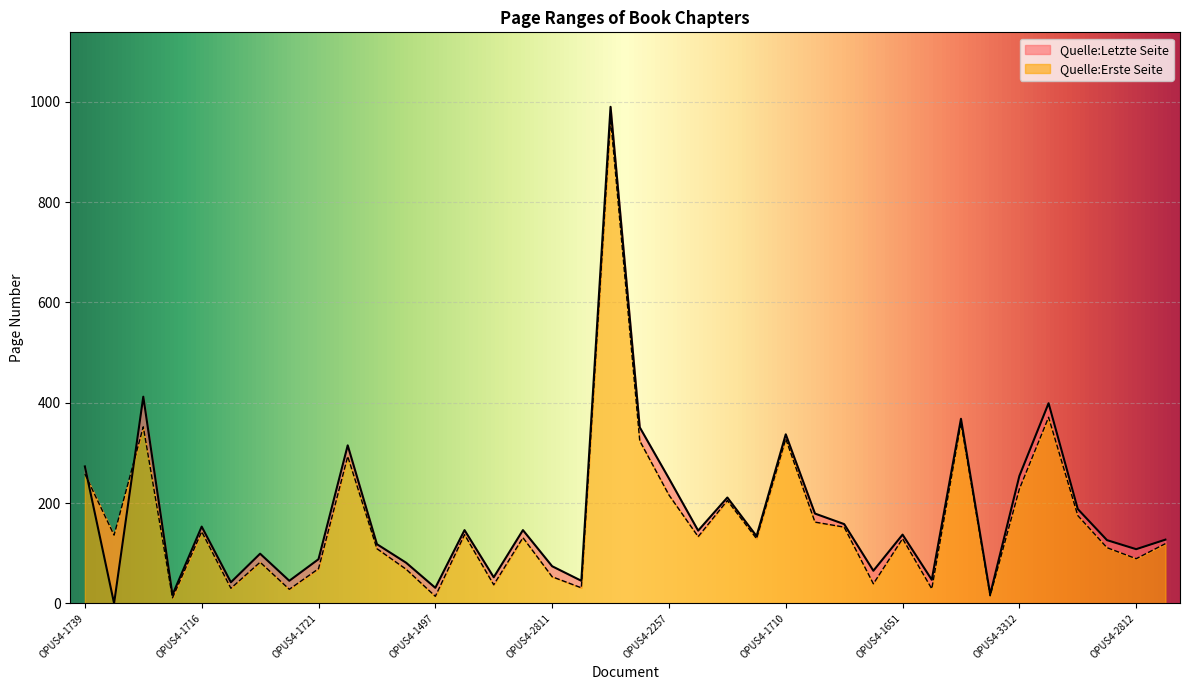

Which series has the widest spread of values?

Quelle:Letzte Seite